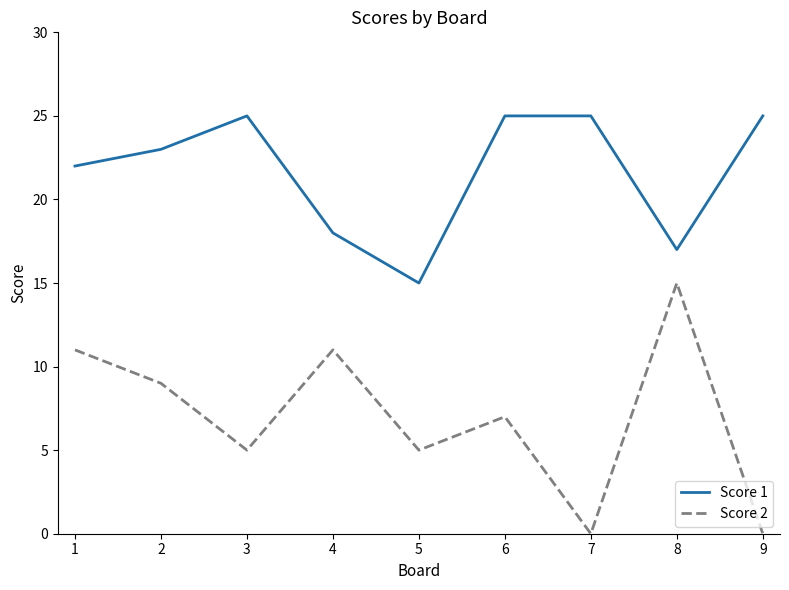

Which series has the largest total across all categories?

Score 1